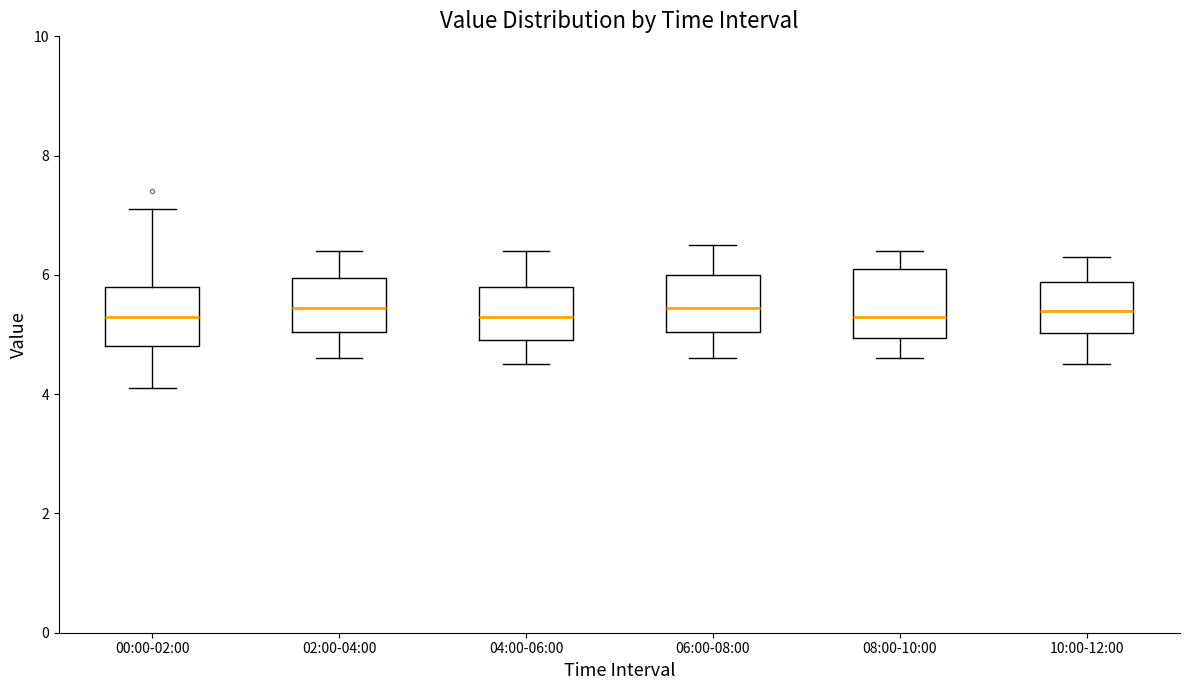

Reading left to right, read every box against the y-axis: the position of its median line, the range the box covers, and the ends of its whiskers. The values are not printed on the chart, so give them approximately, as read against the axis.

00:00-02:00: median 5.4, box 4.8 to 5.8, whiskers 4.2 to 7.2
02:00-04:00: median 5.4, box 5.0 to 6.0, whiskers 4.6 to 6.4
04:00-06:00: median 5.4, box 5.0 to 5.8, whiskers 4.6 to 6.4
06:00-08:00: median 5.4, box 5.0 to 6.0, whiskers 4.6 to 6.6
08:00-10:00: median 5.4, box 5.0 to 6.2, whiskers 4.6 to 6.4
10:00-12:00: median 5.4, box 5.0 to 5.8, whiskers 4.6 to 6.4